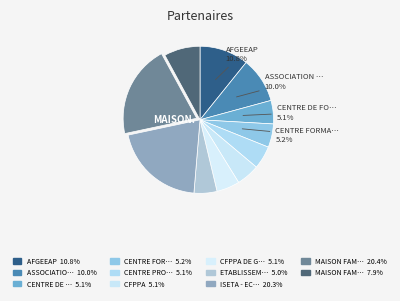

Count the number of slices in the pie.

11